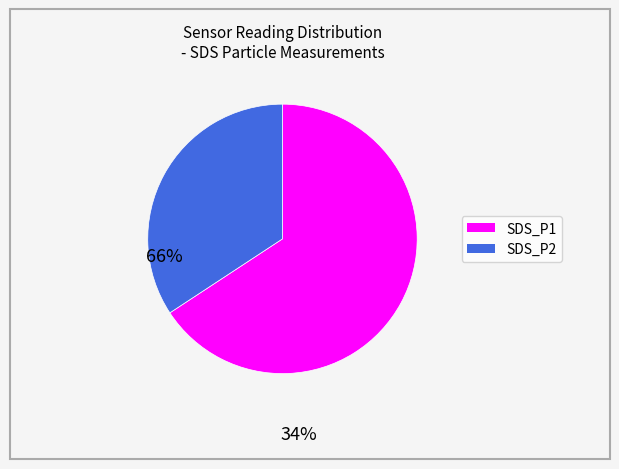

Rank the categories by value from highest to lowest.

SDS_P1, SDS_P2